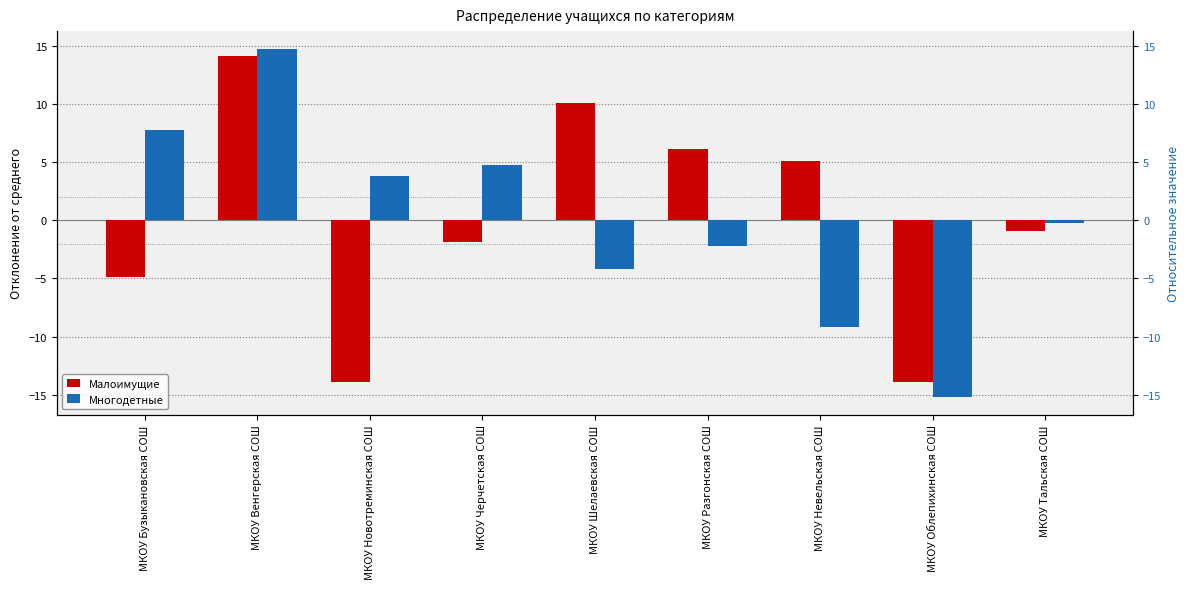

Reading right to left, list all the values displayed in this chart.

Малоимущие: -0.9	-13.9	5.1	6.1	10.1	-1.9	-13.9	14.1	-4.9
Многодетные: -0.2	-15.2	-9.2	-2.2	-4.2	4.8	3.8	14.8	7.8